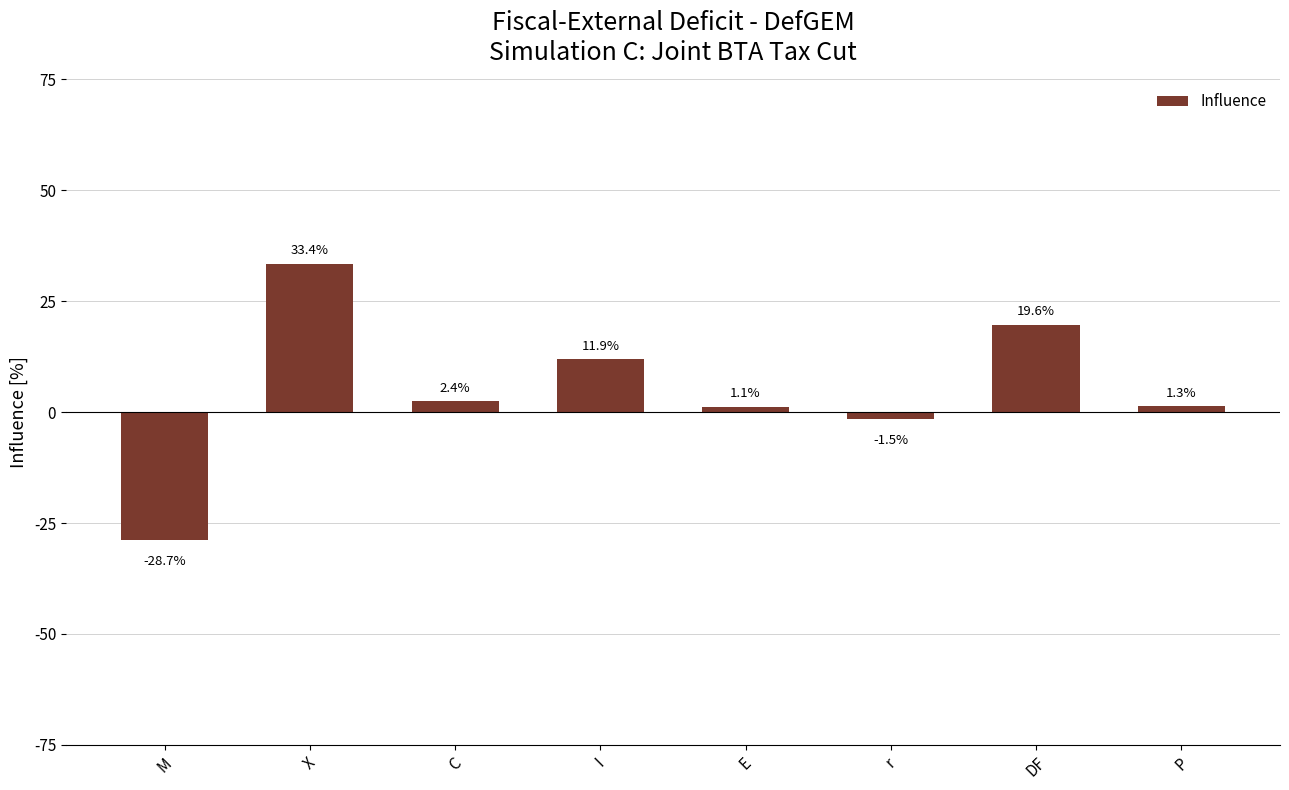

How many categories are shown in the chart?

8